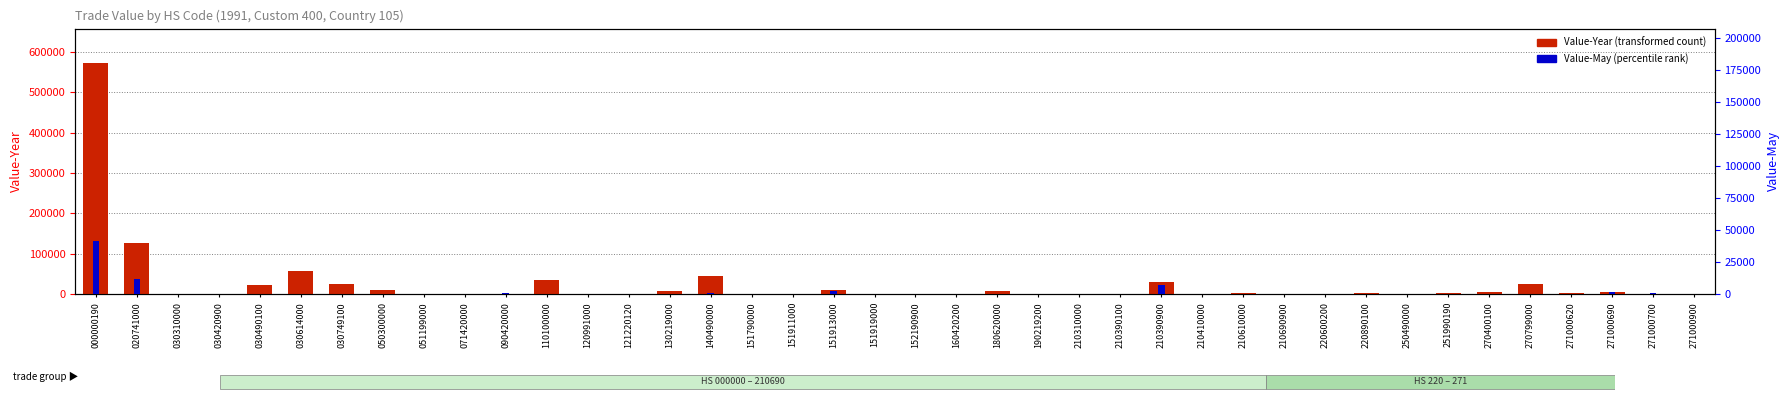

Where is Value-Year nearest to the value 285800?

020741000